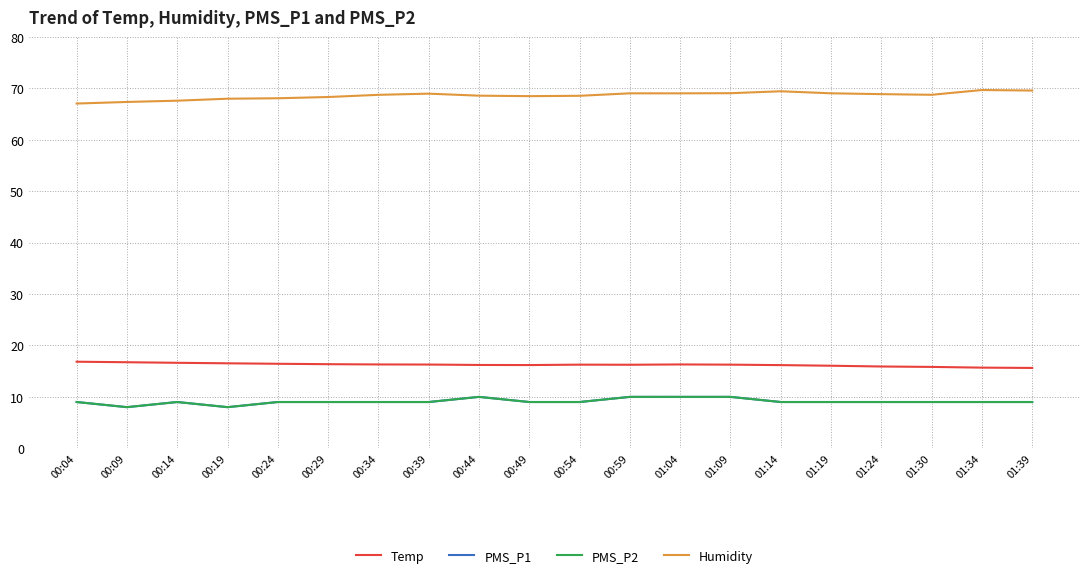

Count the PMS_P2 values in the range 9 to 10.

18